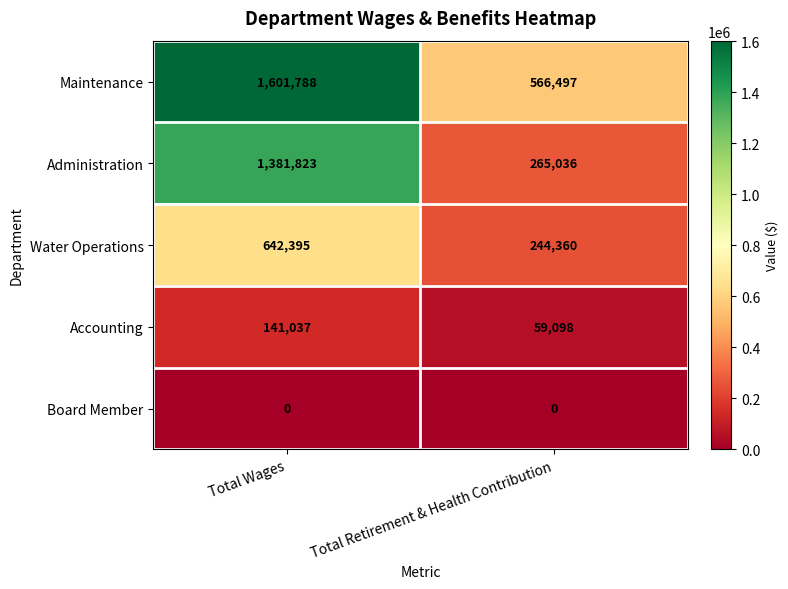

True or false: Maintenance has a value of 2702162 at Total Wages.

False